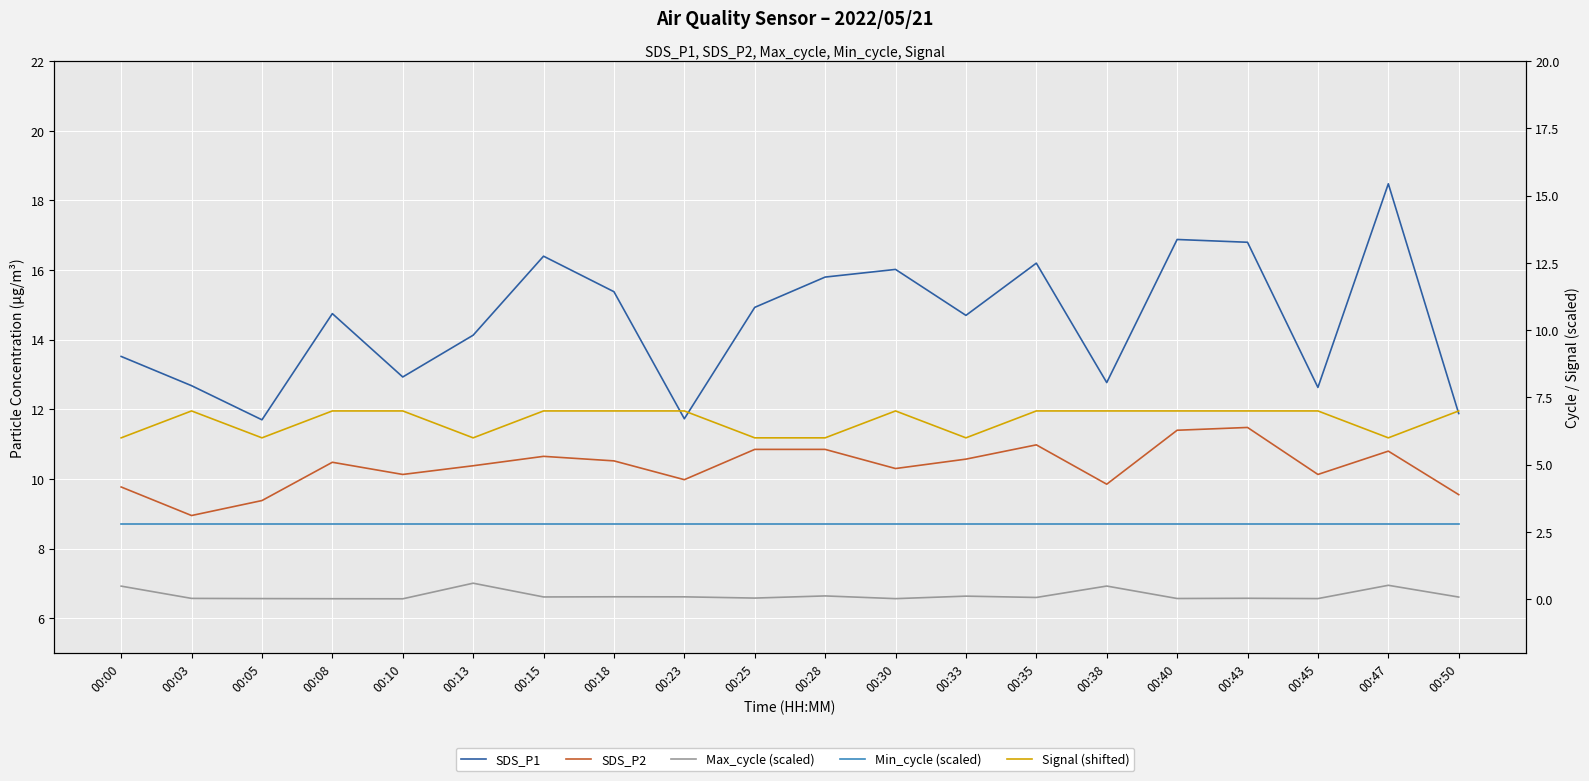

Read the Signal (shifted) value at 00:50.

7.0